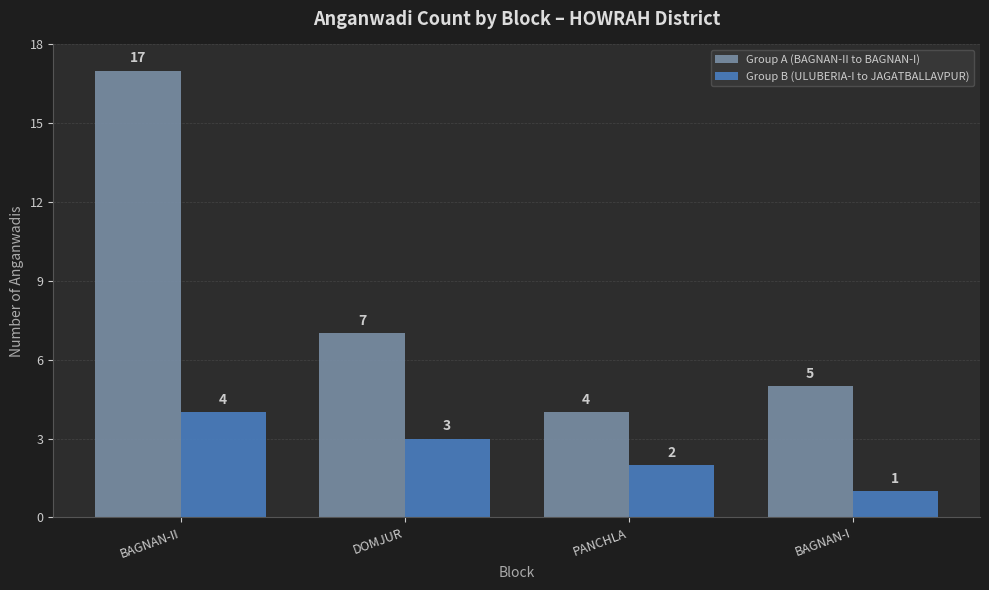

Is it true that Group A (BAGNAN-II to BAGNAN-I) equals 7 at DOMJUR?

True